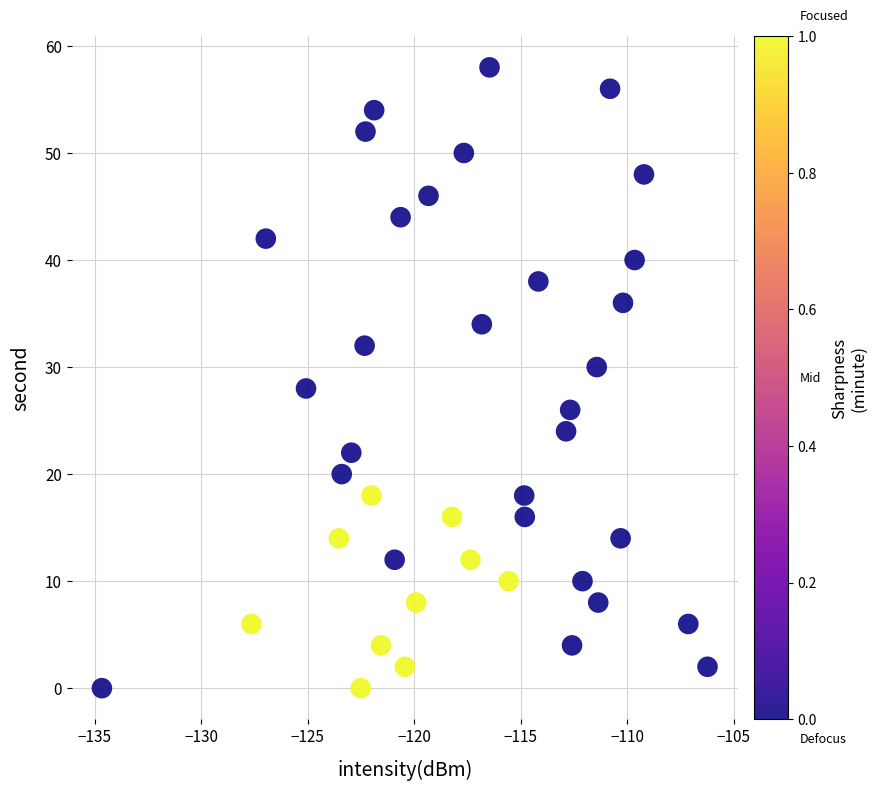

What is the range of Y values (max minus min)?

58